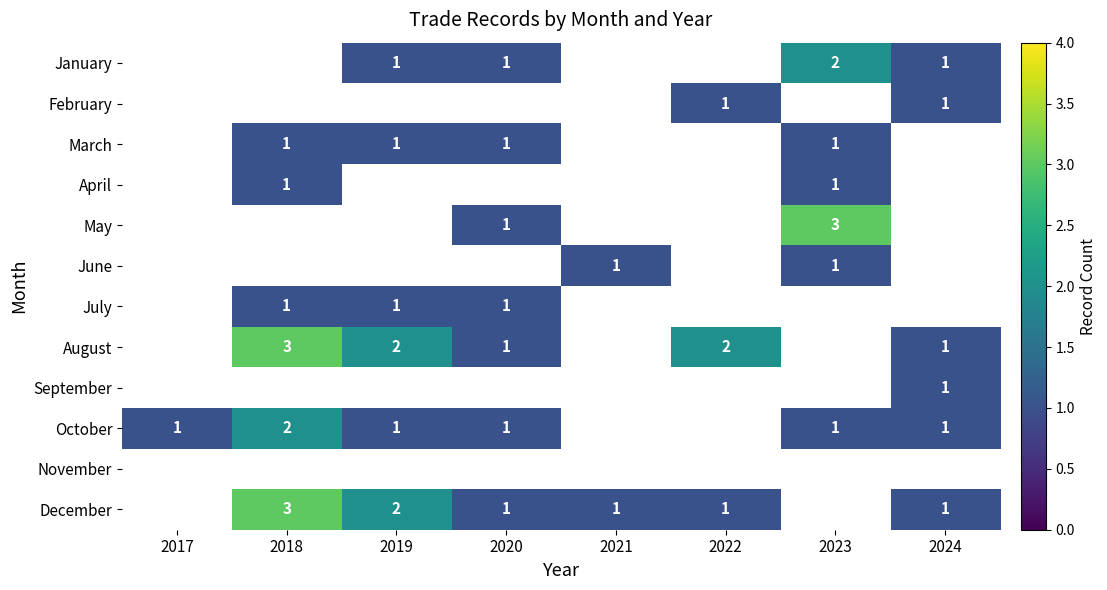

Which has a higher value, 2021 or 2023?

2023